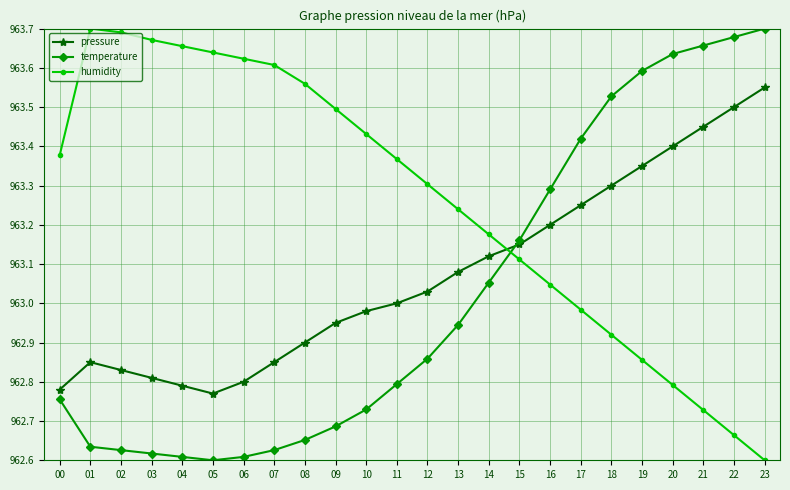

What is the average value of the humidity series?

963.3